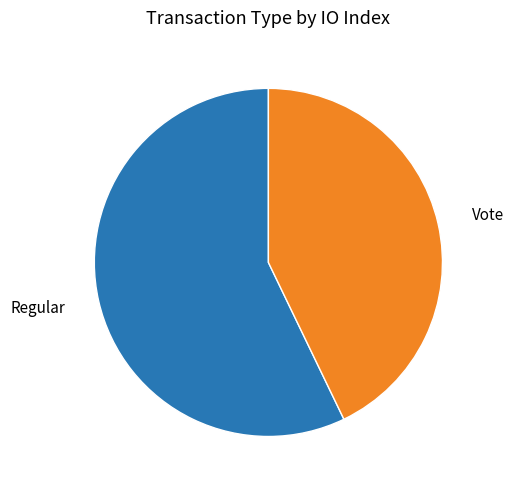

Is there a majority slice in this chart?

Yes